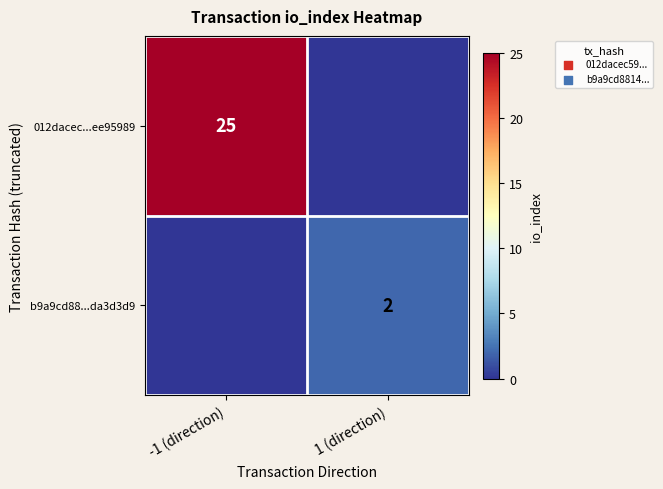

The value of 012dacec...ee95989 at -1 (direction) is 6. True or false?

False